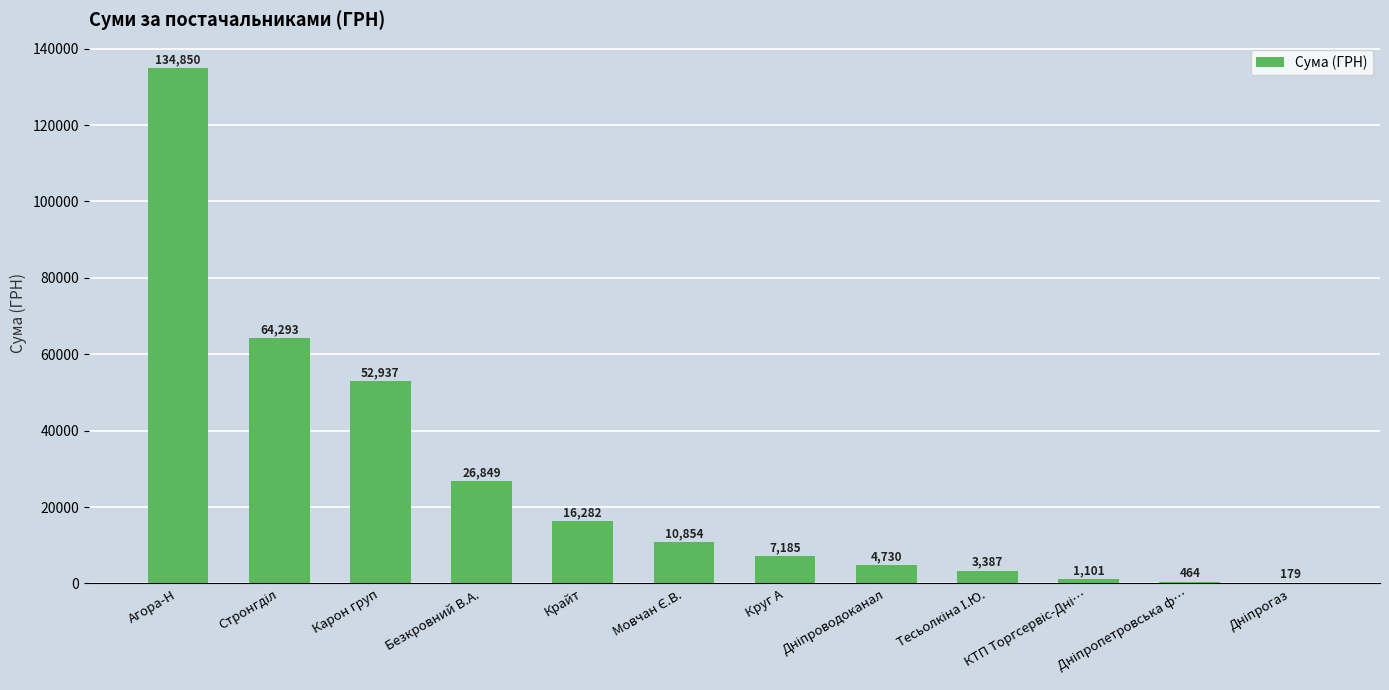

How many series are shown in this chart?

1